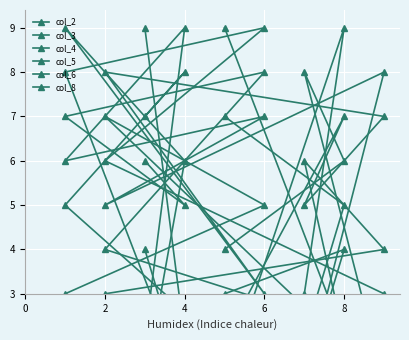

What is the difference between the maximum and minimum values in the col_3 series?

8